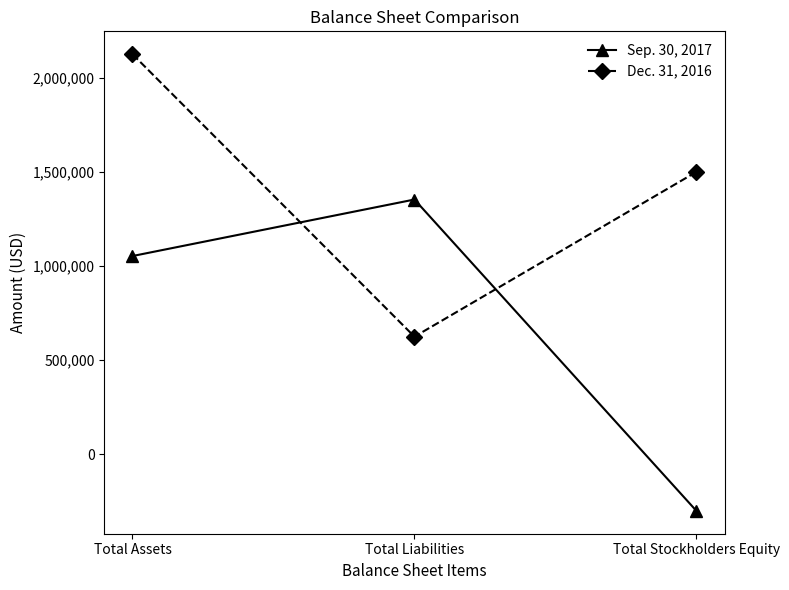

At how many categories does at least one series exceed 1700031?

1